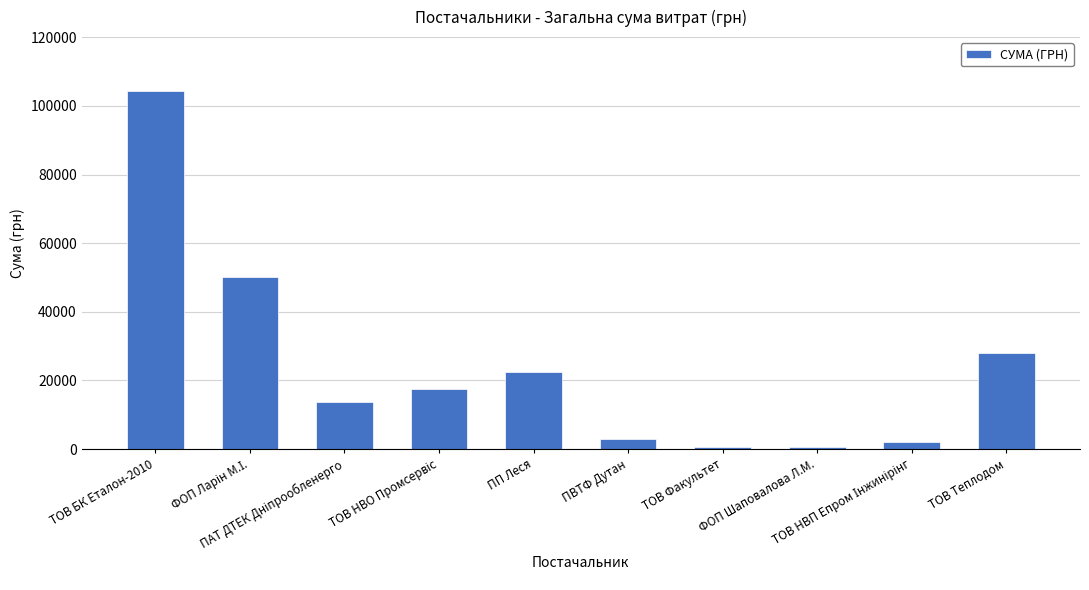

What is the average value?

24217.4